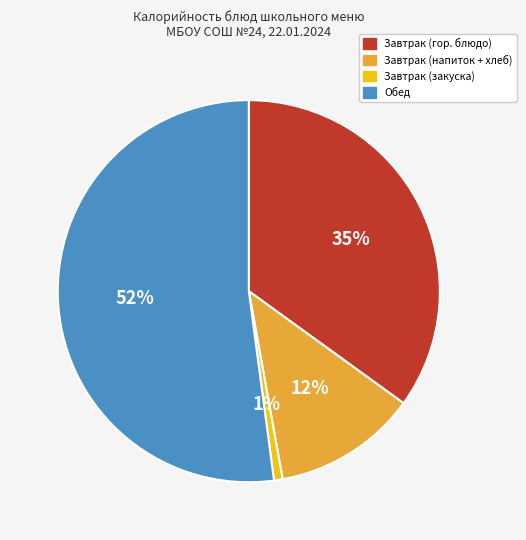

Is there a majority slice in this chart?

Yes